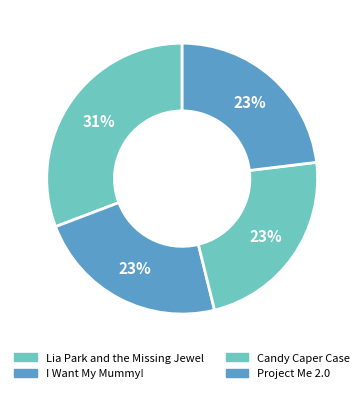

True or false: Project Me 2.0 accounts for 29% of the total.

False